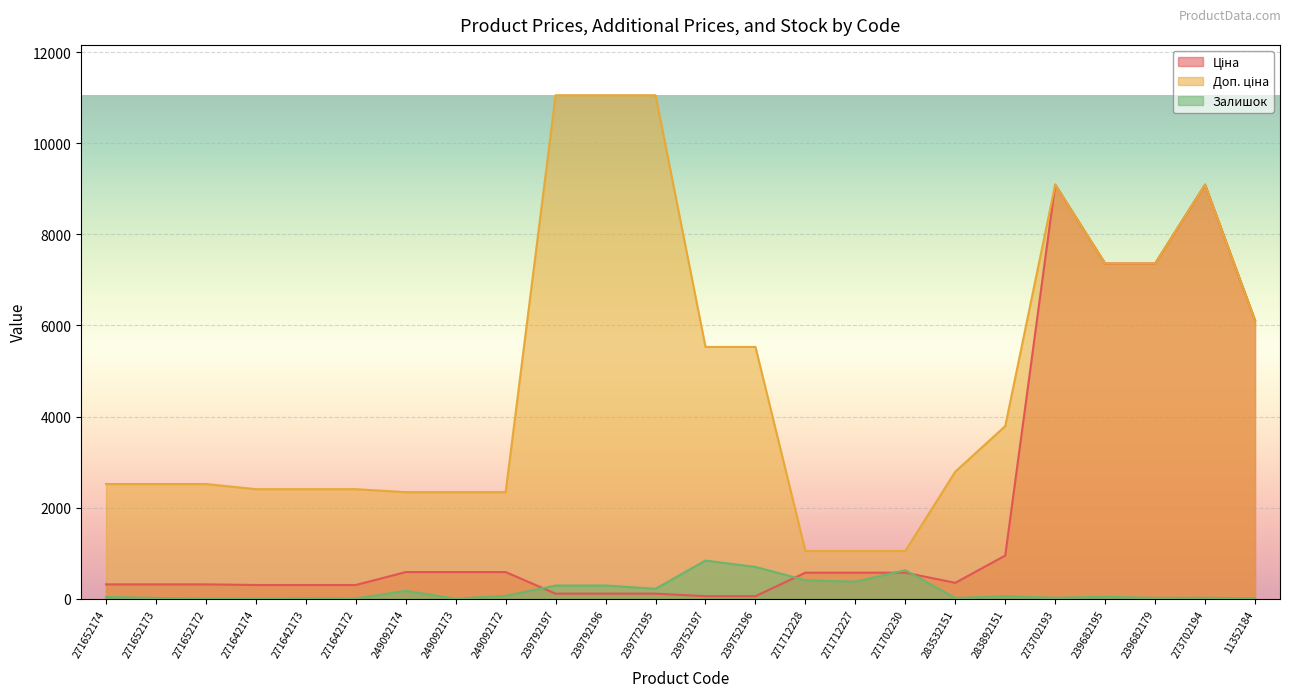

Where do Ціна and Залишок first cross each other?

249092172 and 239792197